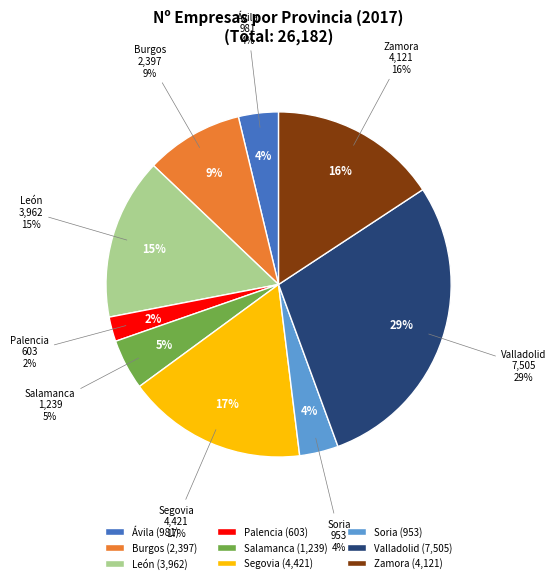

What is the change in value from León to Valladolid?

+3543